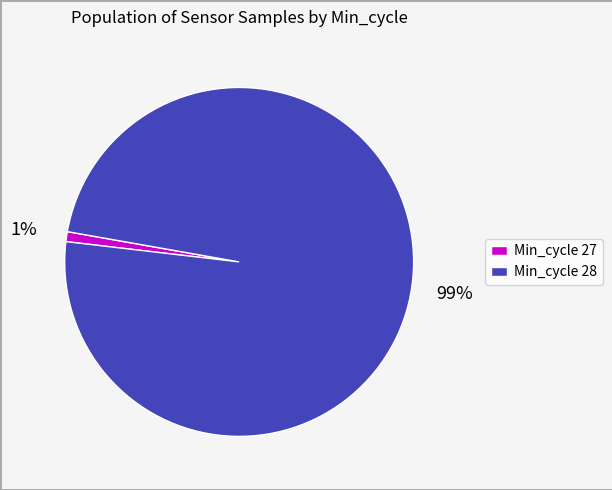

Rank the categories by value from highest to lowest.

Min_cycle 28, Min_cycle 27